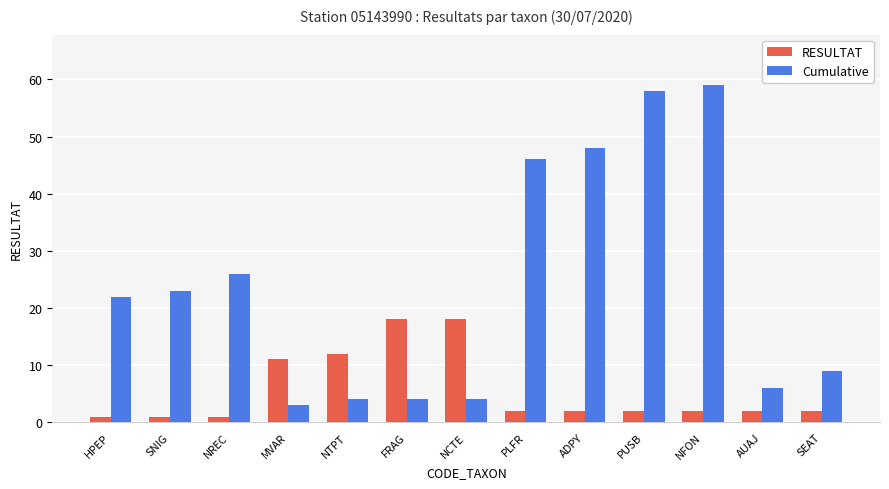

At SEAT, list the series in order from largest to smallest.

Cumulative, RESULTAT